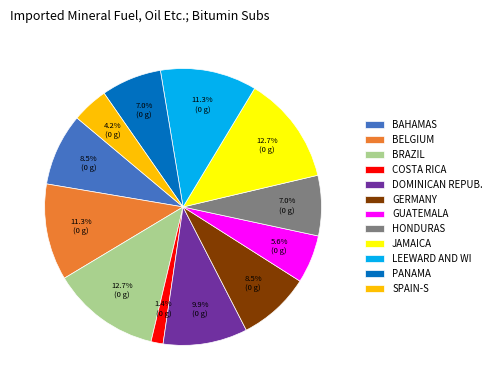

Approximately how many times larger is the value at BELGIUM compared to BAHAMAS?

1.3